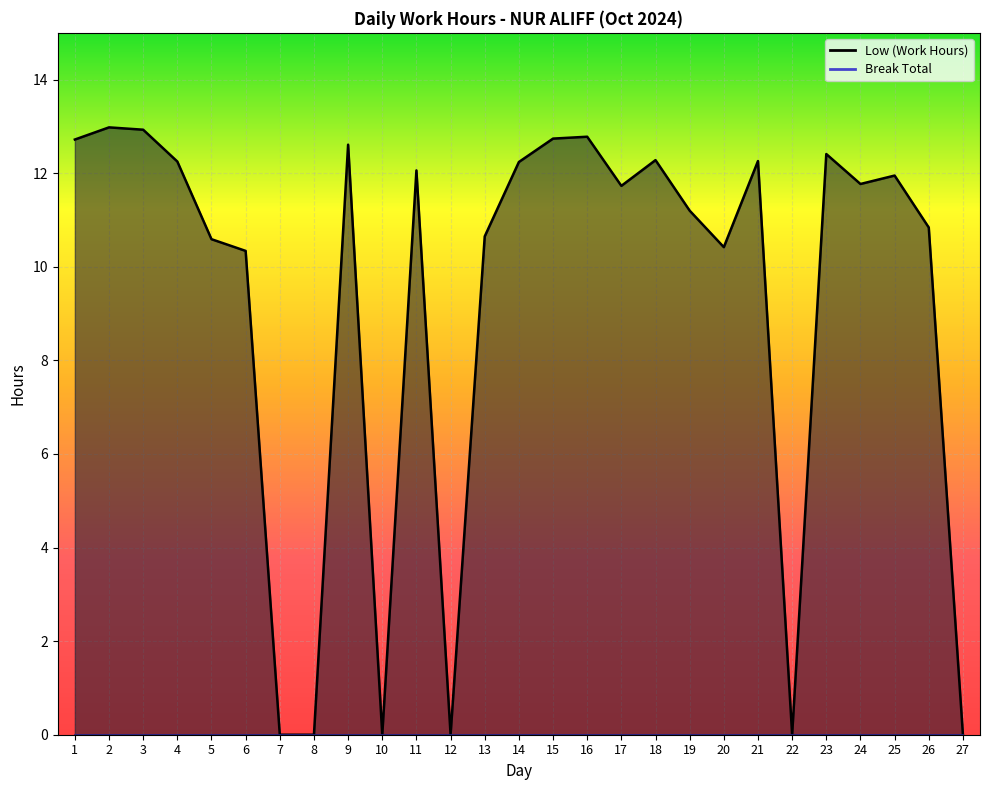

What is the sum of the values at 21 and 22?

12.3